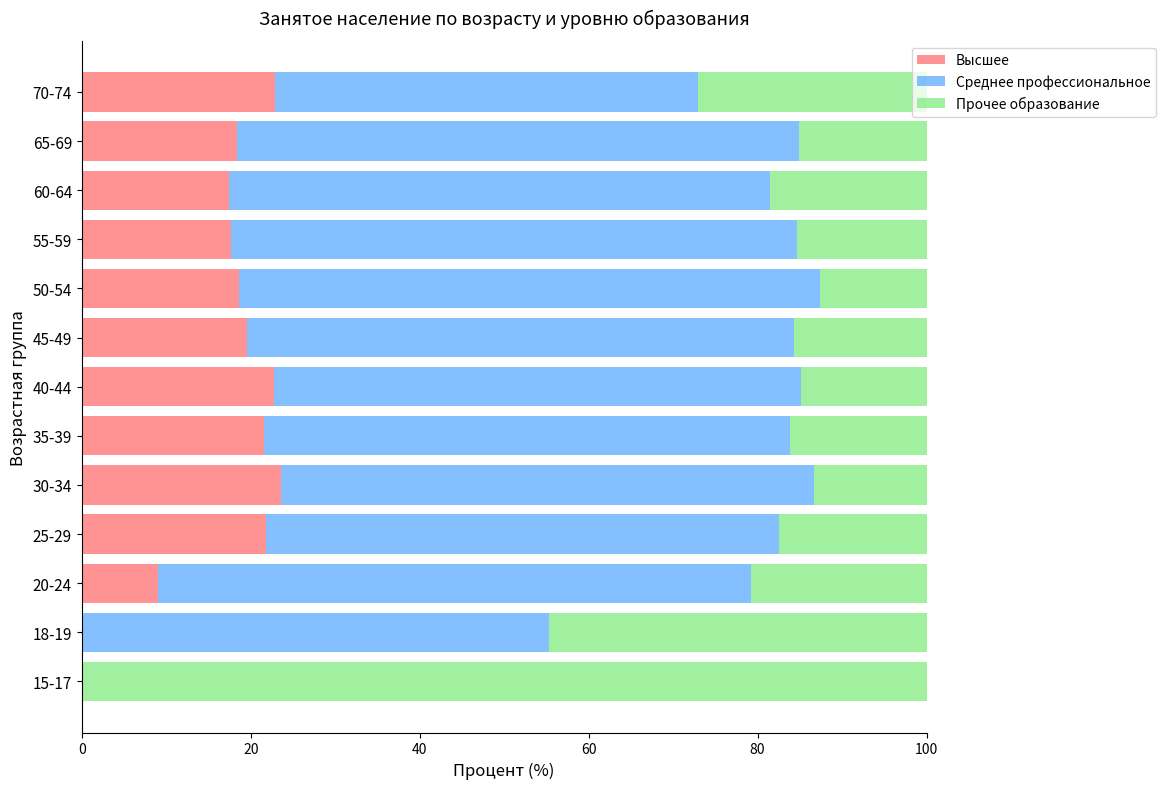

True or false: Высшее has a value of 24.6 at 50-54.

False